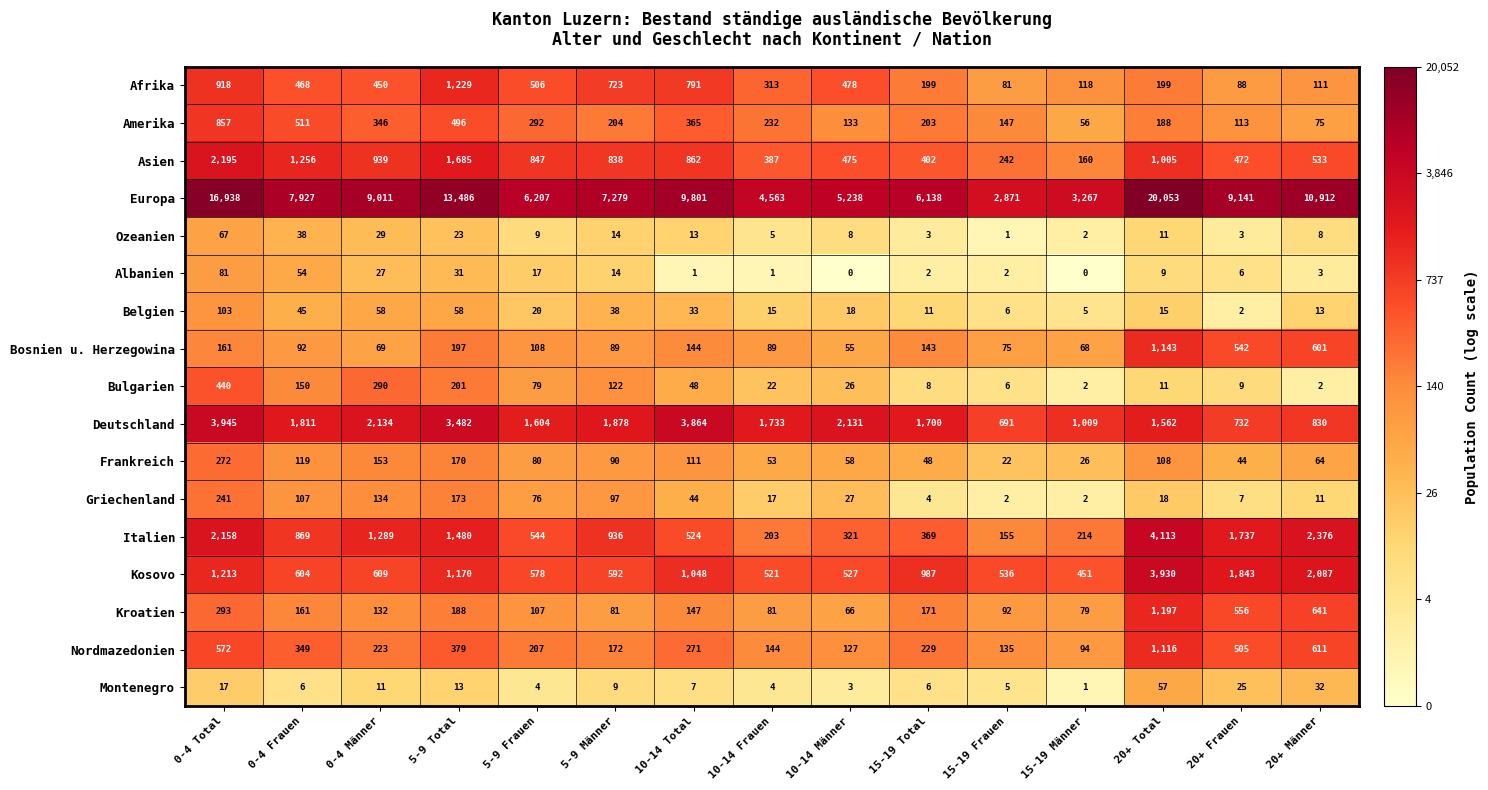

Which series changed the most between 10-14 Männer and 20+ Total?

Europa